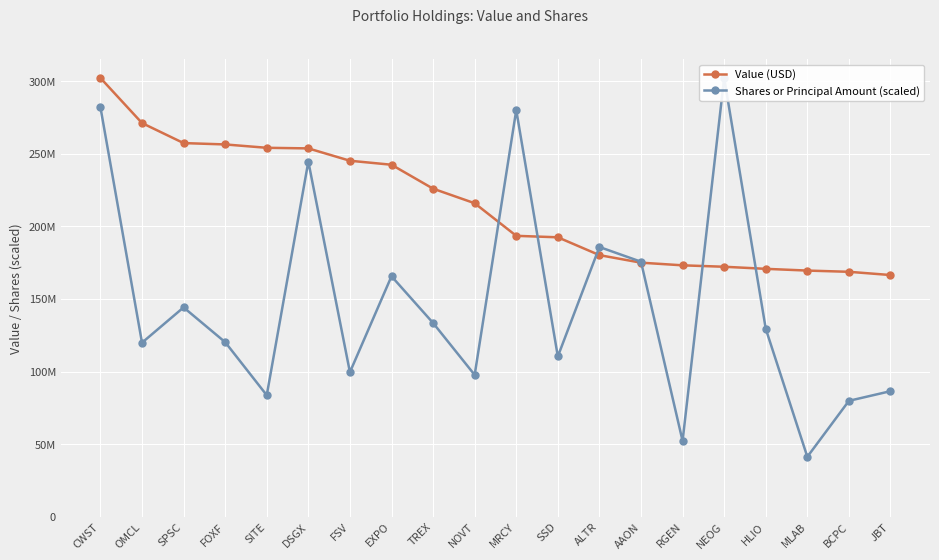

What are all the series names shown in the legend?

Value (USD), Shares or Principal Amount (scaled)